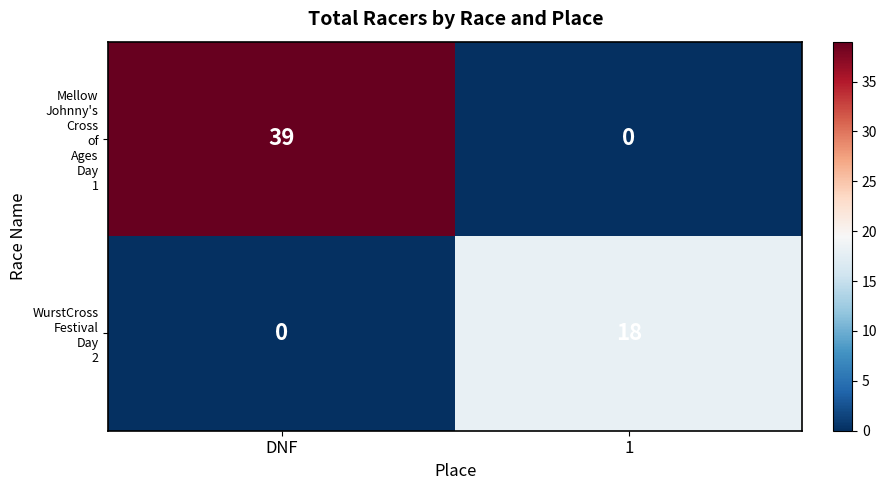

What is the difference between the highest and lowest values at 1?

18